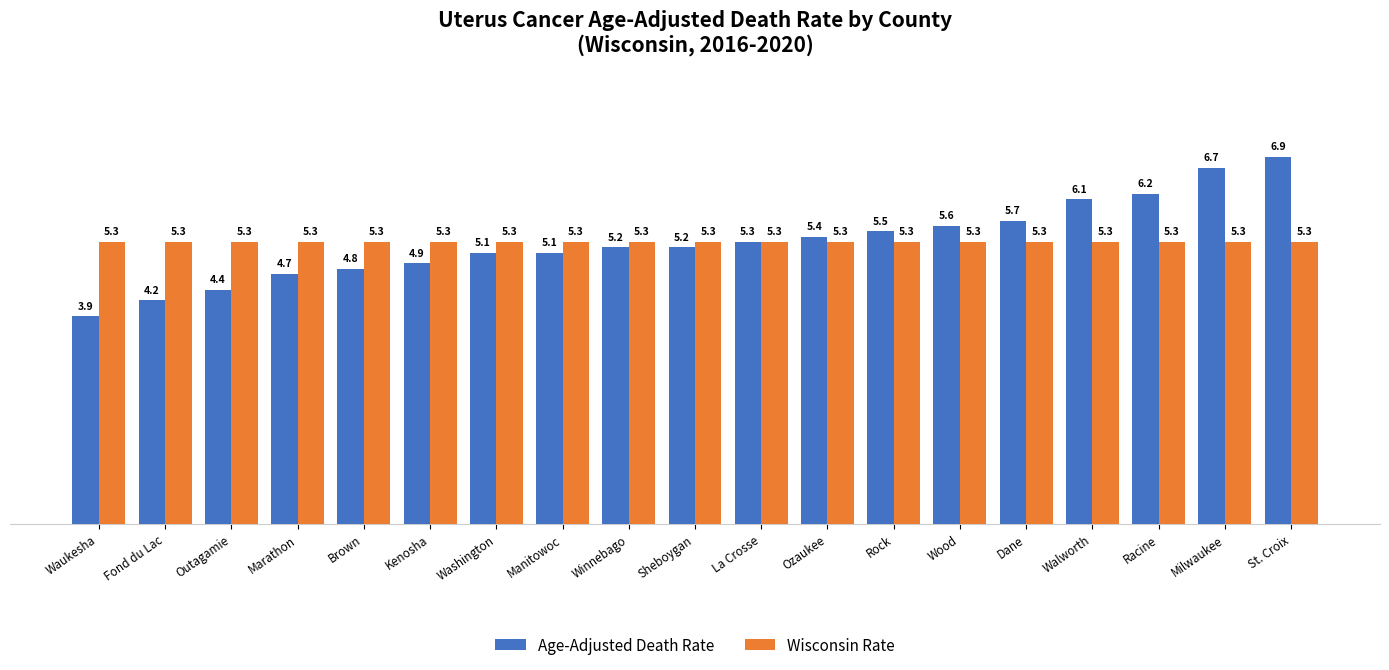

Which series has the largest total across all categories?

Age-Adjusted Death Rate